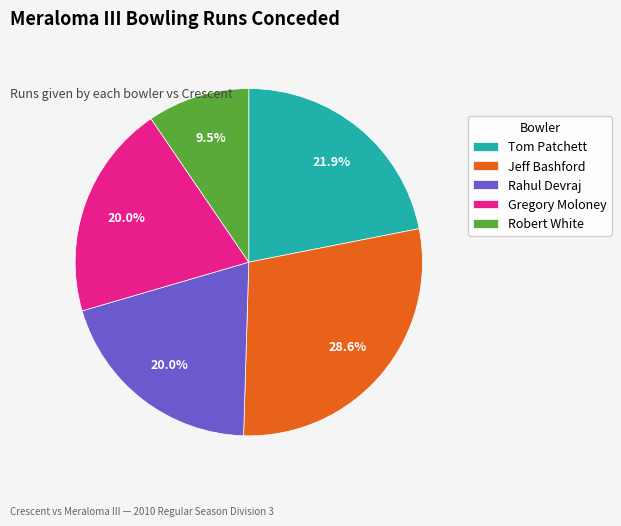

Which has a higher value, Gregory Moloney or Robert White?

Gregory Moloney